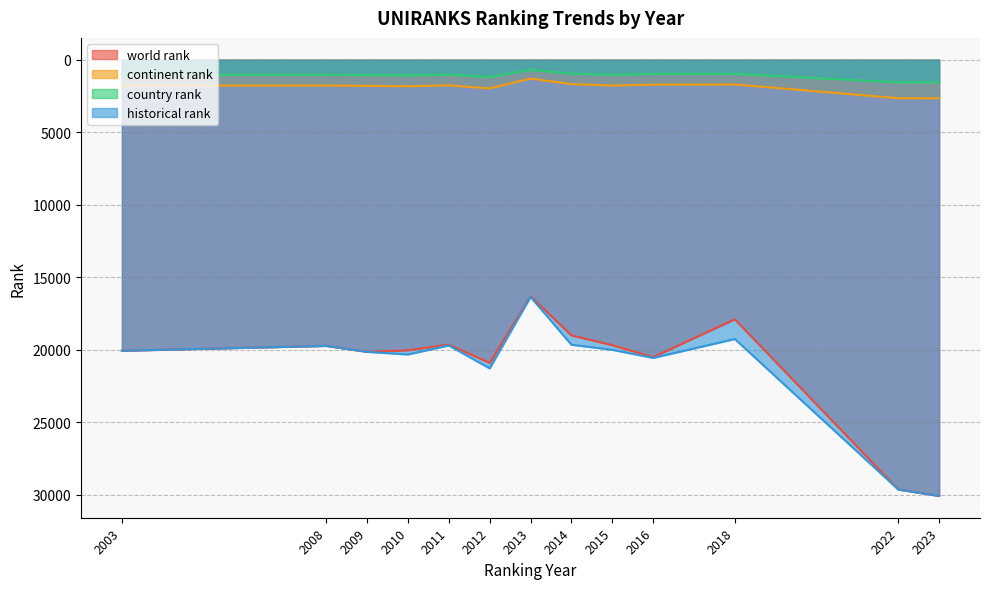

Is the value of continent rank at 2003 greater than the value of historical rank at 2014?

No